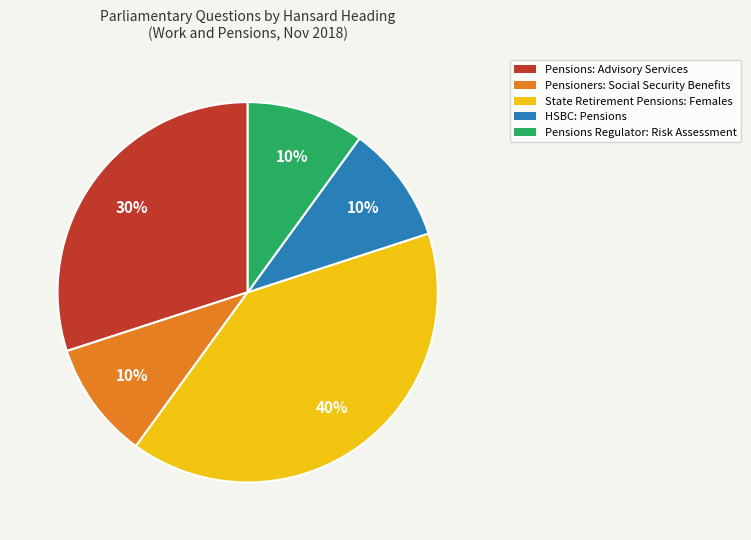

To the nearest percent, what is the average slice percentage?

20%